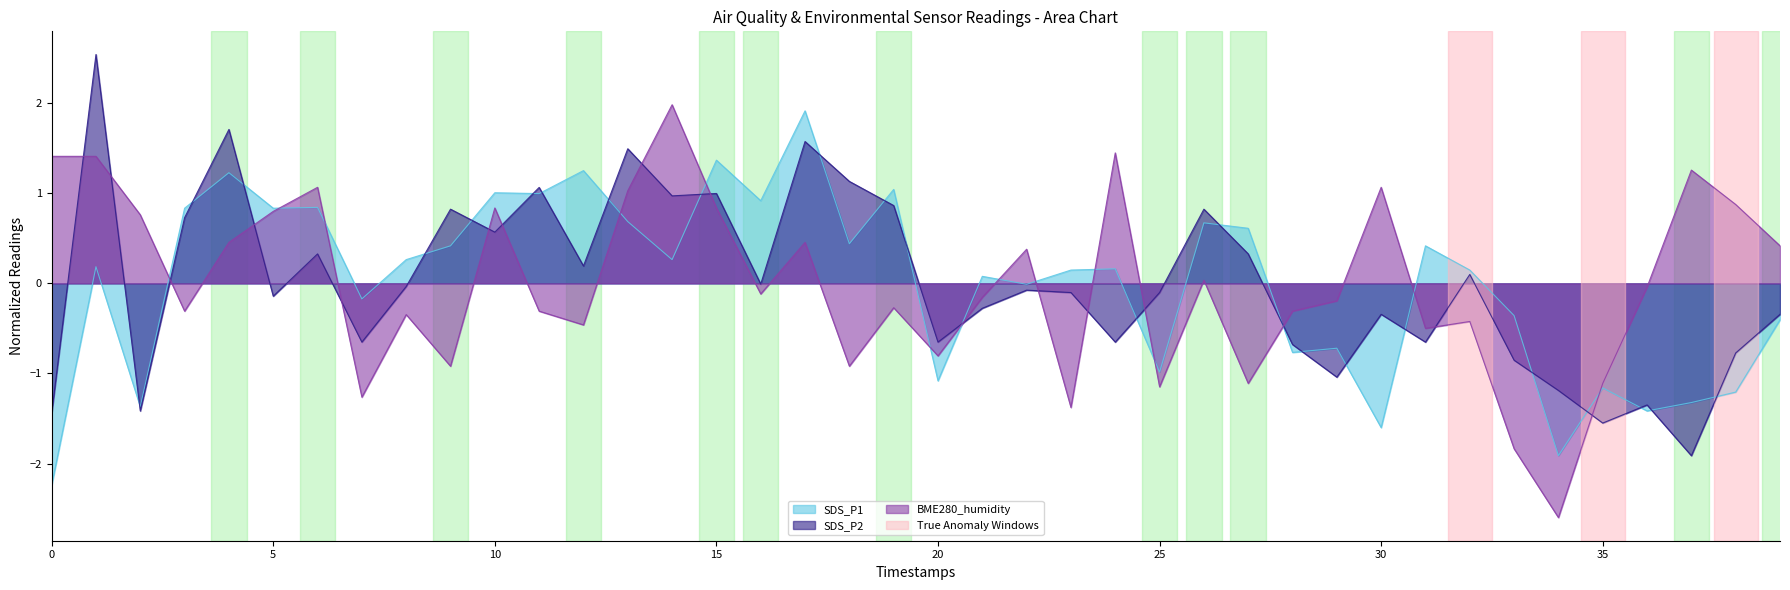

Rank the series at 30 from lowest to highest value.

SDS_P1, SDS_P2, BME280_humidity